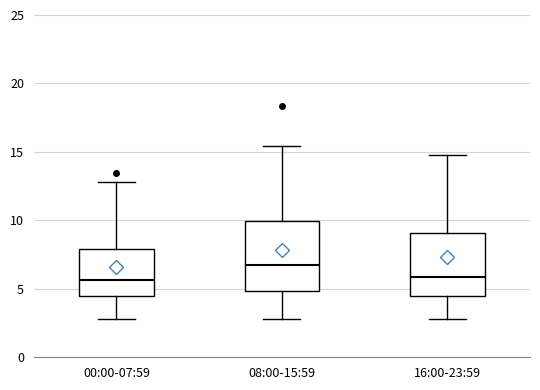

Where is the upper edge of the box for 08:00-15:59 on the y-axis? The values are not printed on the chart, so give them approximately, as read against the axis.

10.0